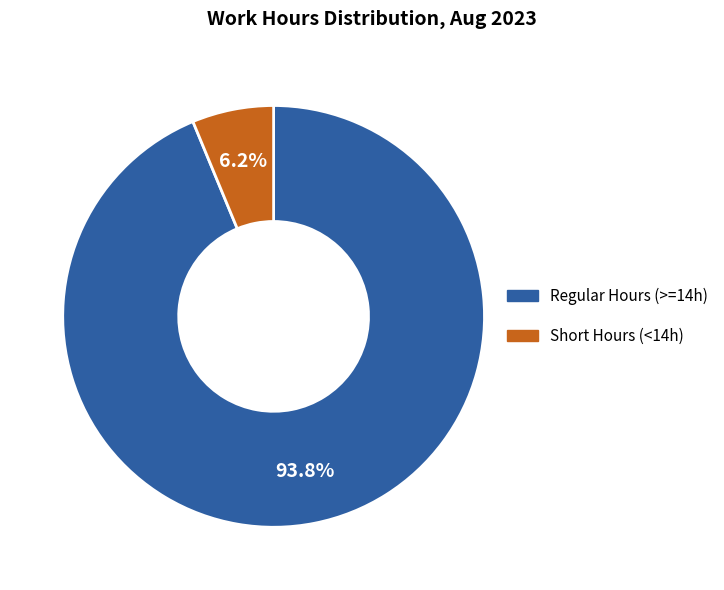

Is there any slice that represents more than half of the pie?

Yes